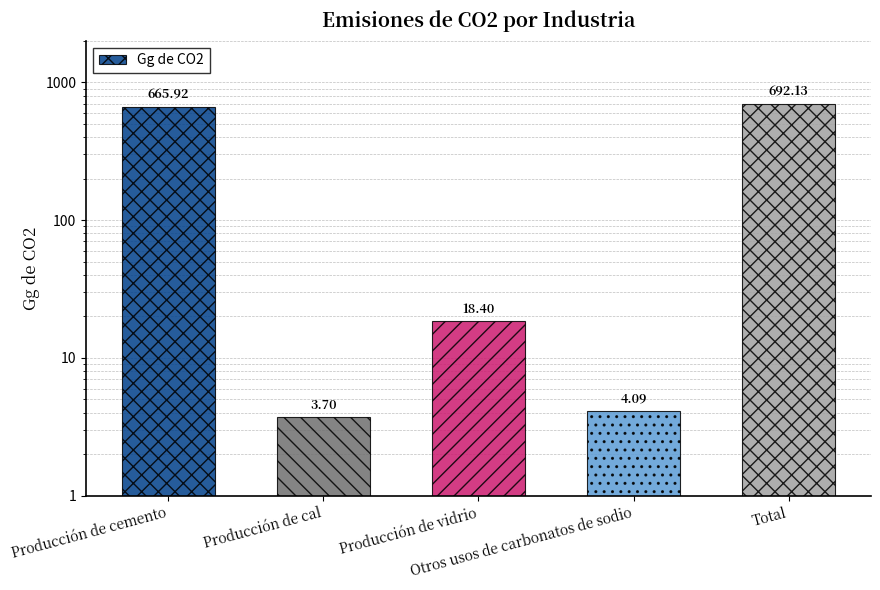

The value at Producción de cal is 2.1. True or false?

False